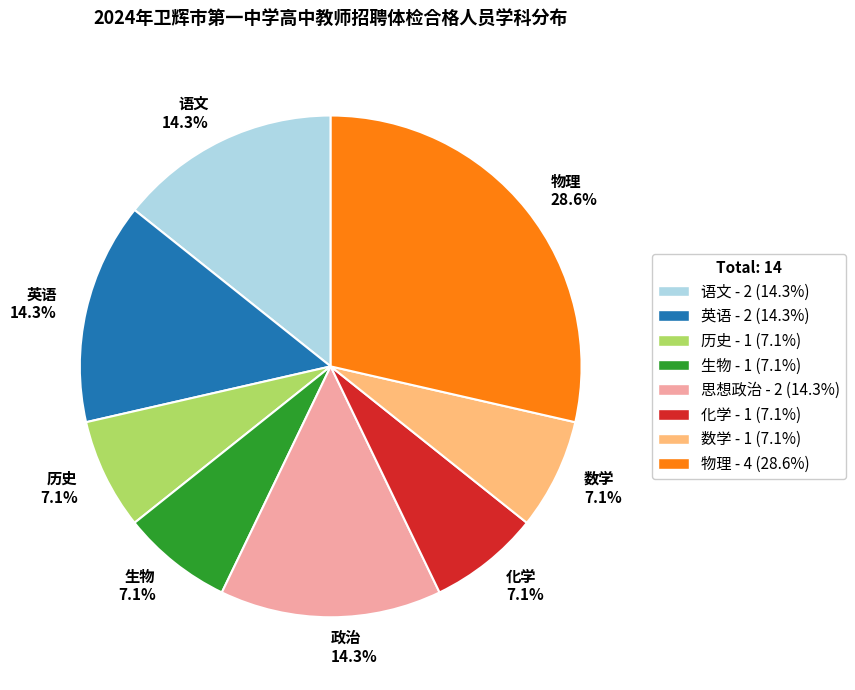

Is there a majority slice in this chart?

No